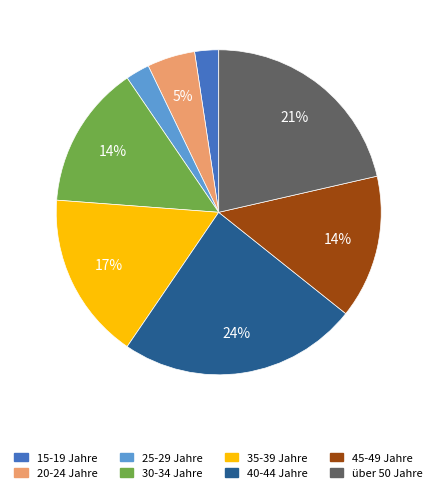

True or false: 35-39 Jahre accounts for 17% of the total.

True